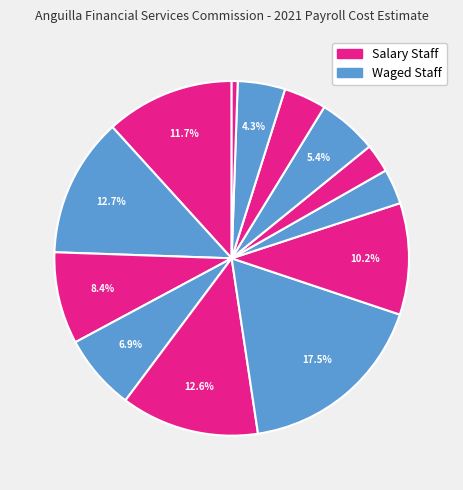

Is there any slice that represents more than half of the pie?

No